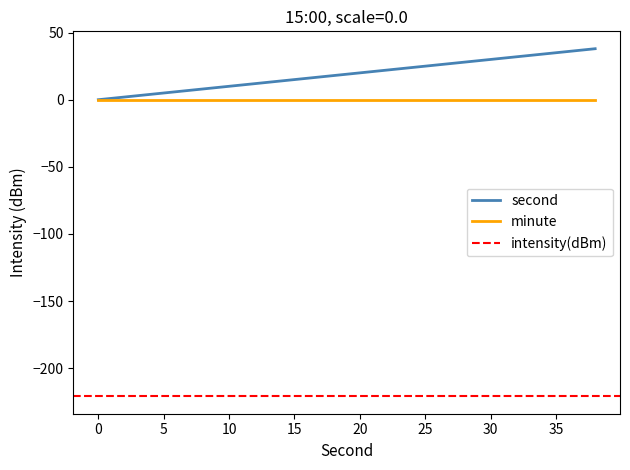

How many distinct data groups are displayed?

3